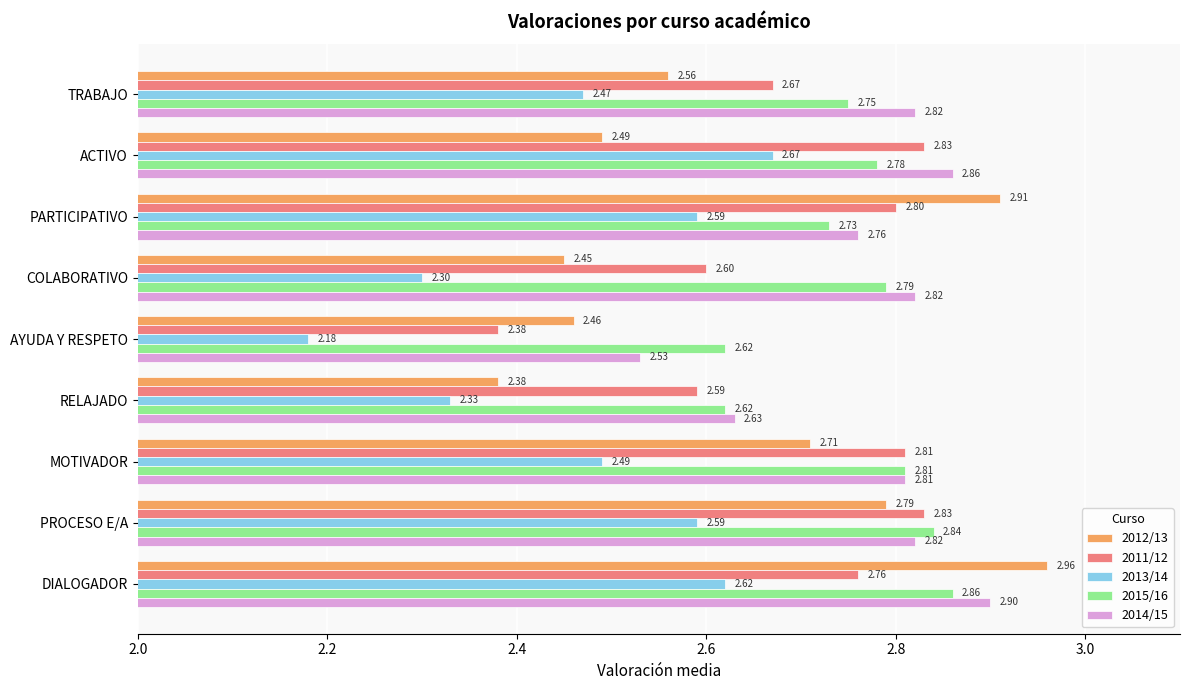

At which category is the sum across all series the highest?

DIALOGADOR